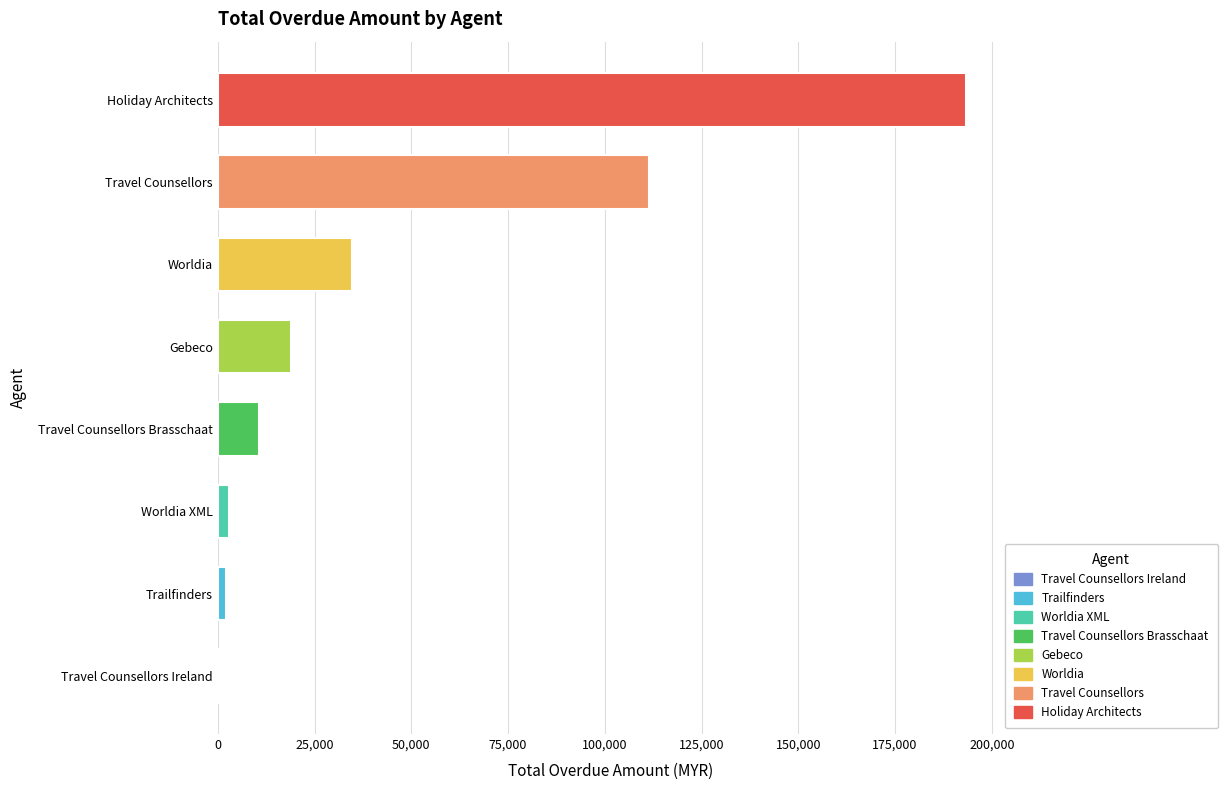

Between Holiday Architects and Gebeco, which is larger?

Holiday Architects